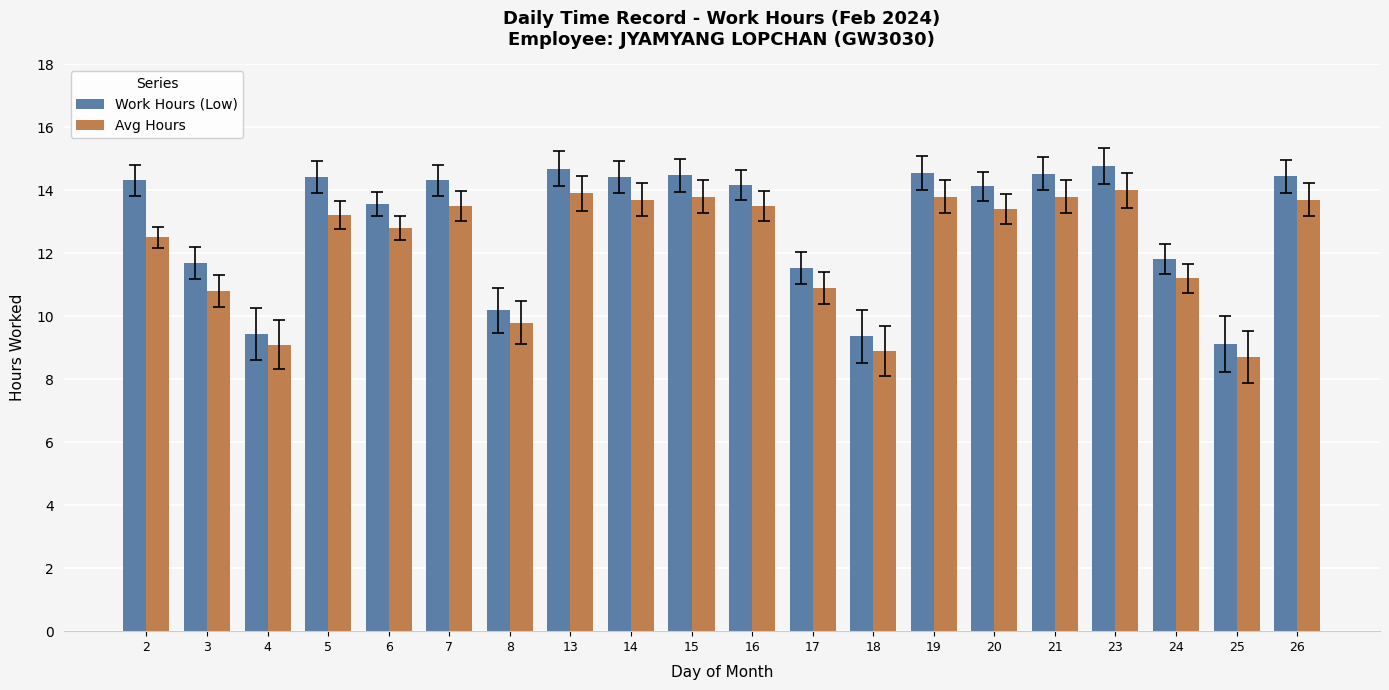

What is the difference between the Work Hours (Low) values at 21 and 26?

0.1